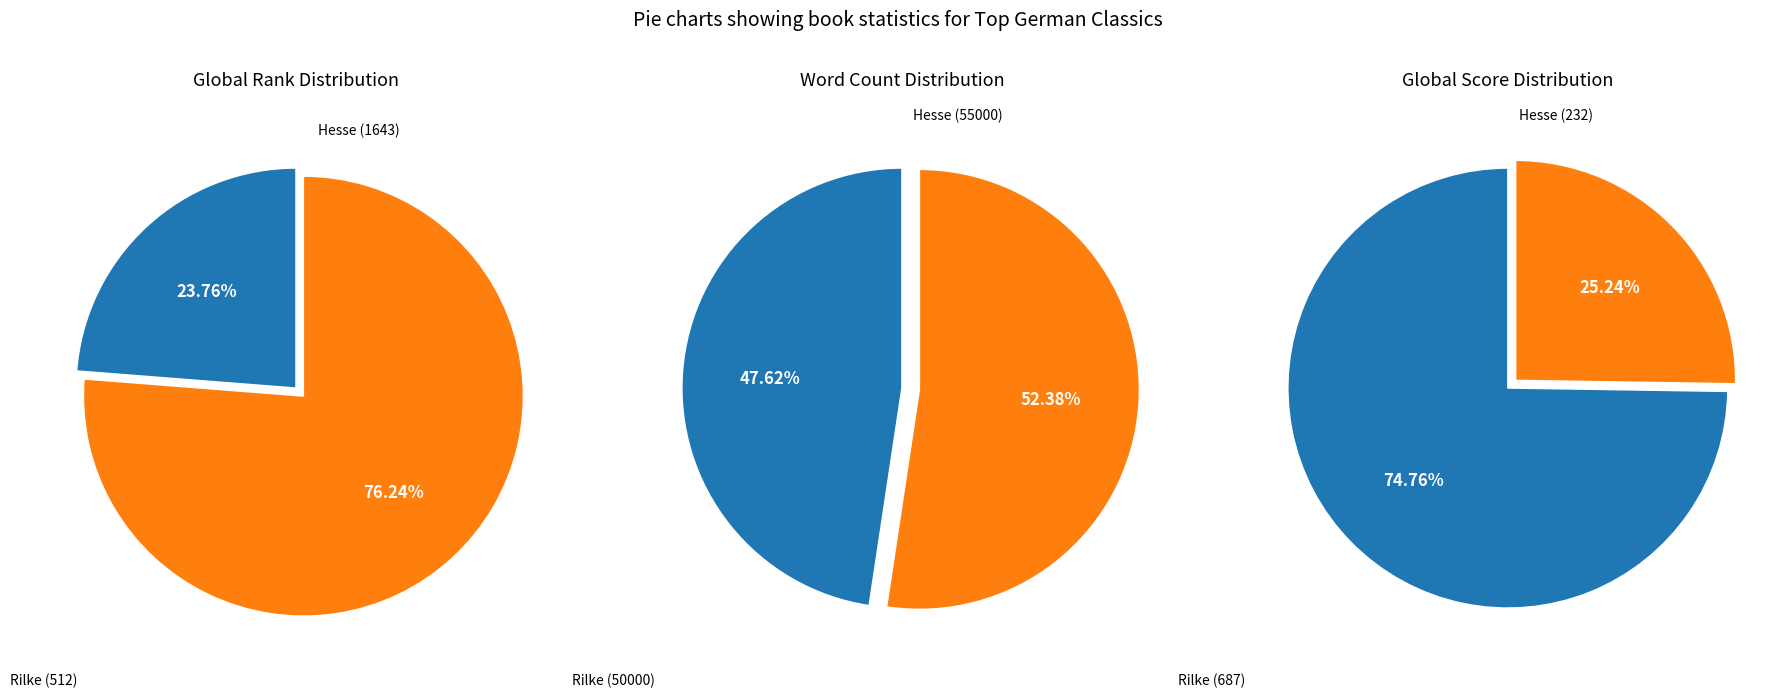

True or false: Demian (Hesse, 1919) accounts for 67% of the total.

False